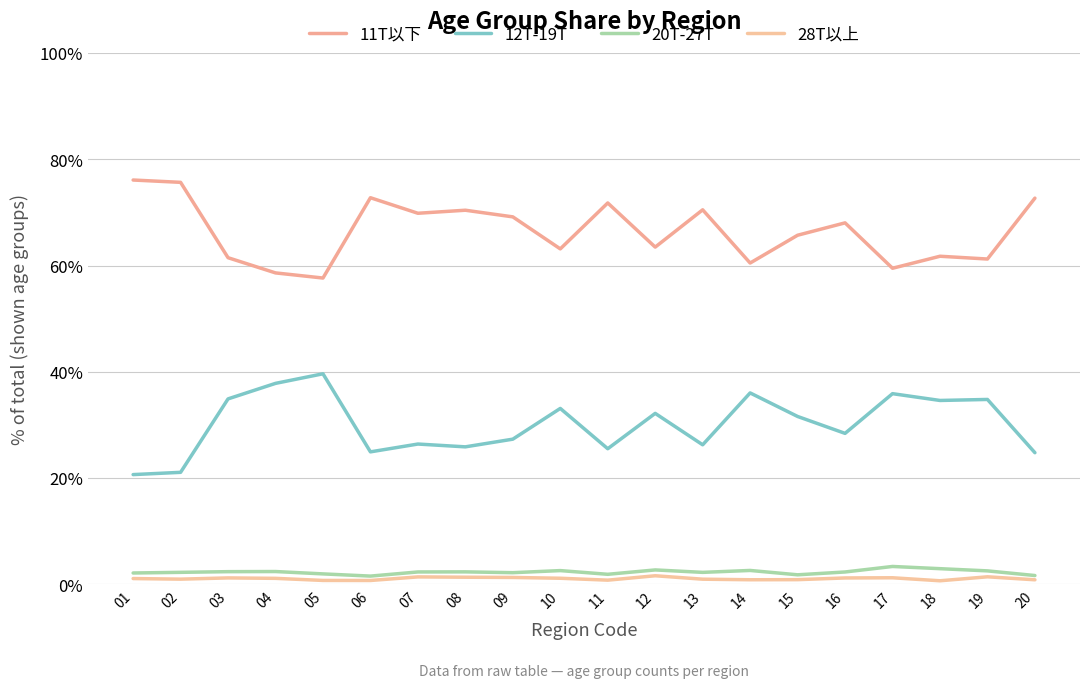

How many lines are shown in the chart?

4